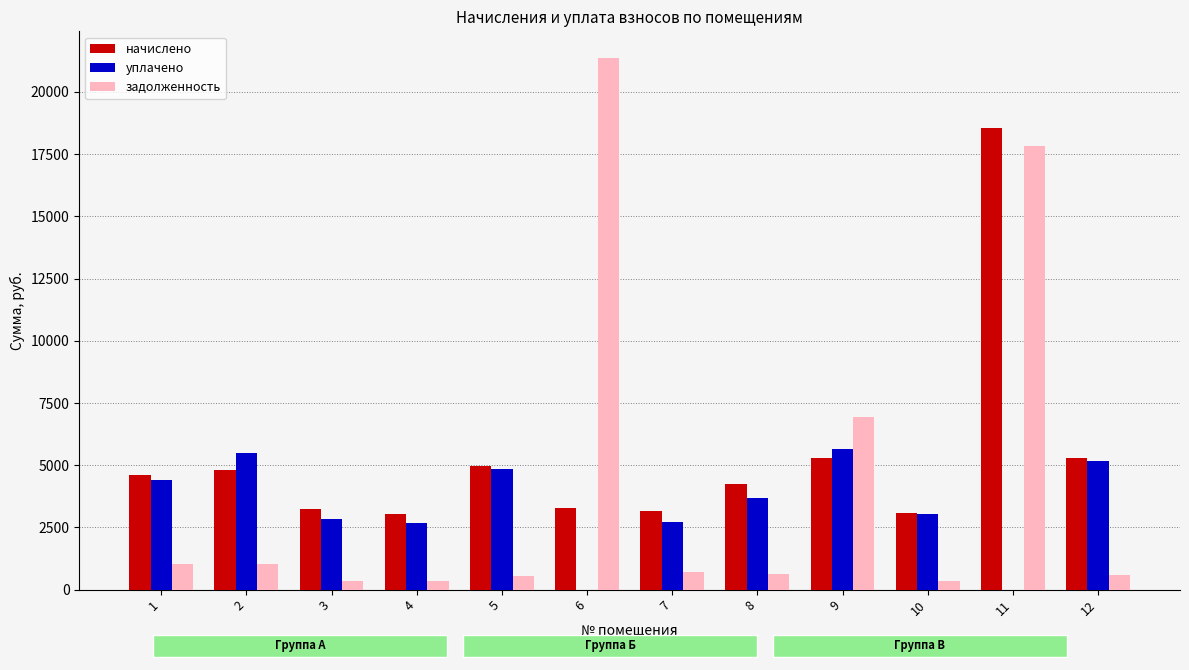

Are the bars horizontal?

No